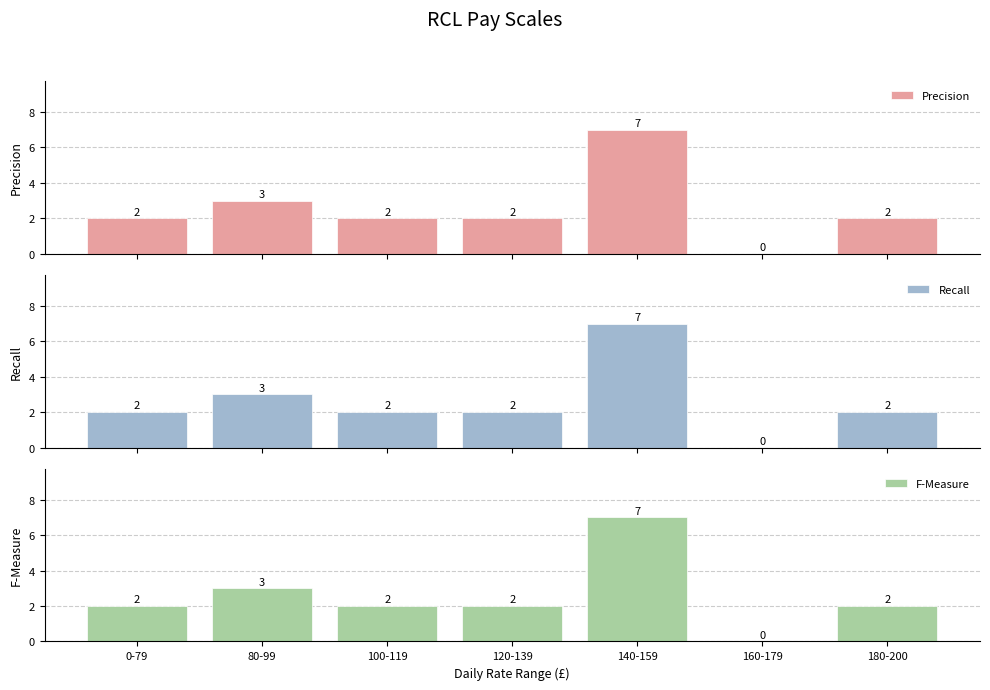

Rank the series by their maximum value, from highest to lowest.

Precision, Recall, F-Measure